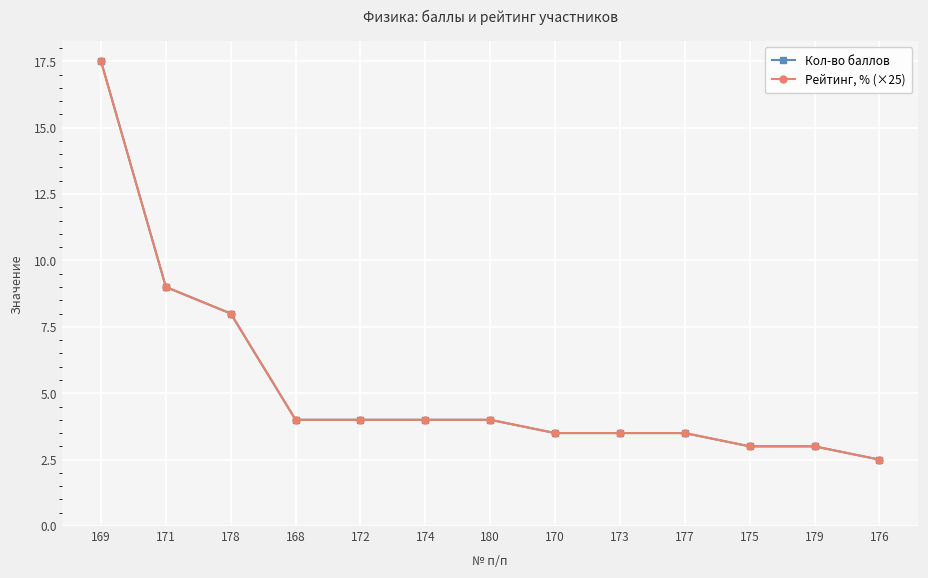

Does the chart have visible grid lines?

Yes